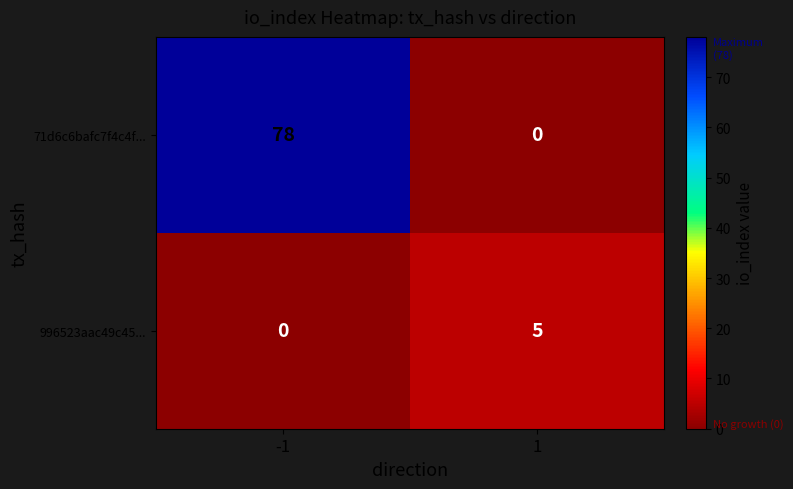

What is the sum of the 996523aac49c45... values at 1 and -1?

5